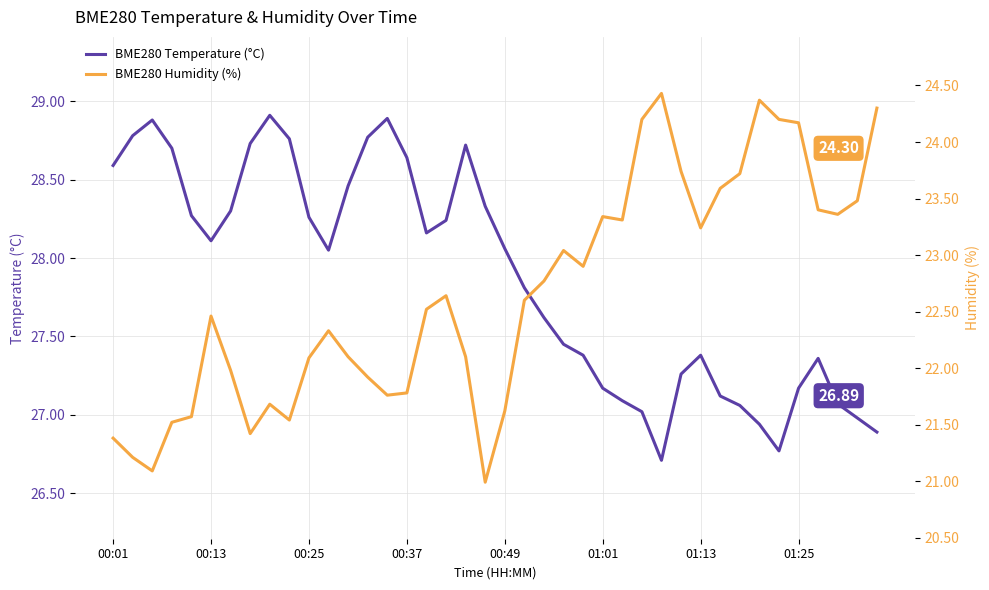

Rank the series by their maximum value, from lowest to highest.

BME280 Humidity (%), BME280 Temperature (°C)